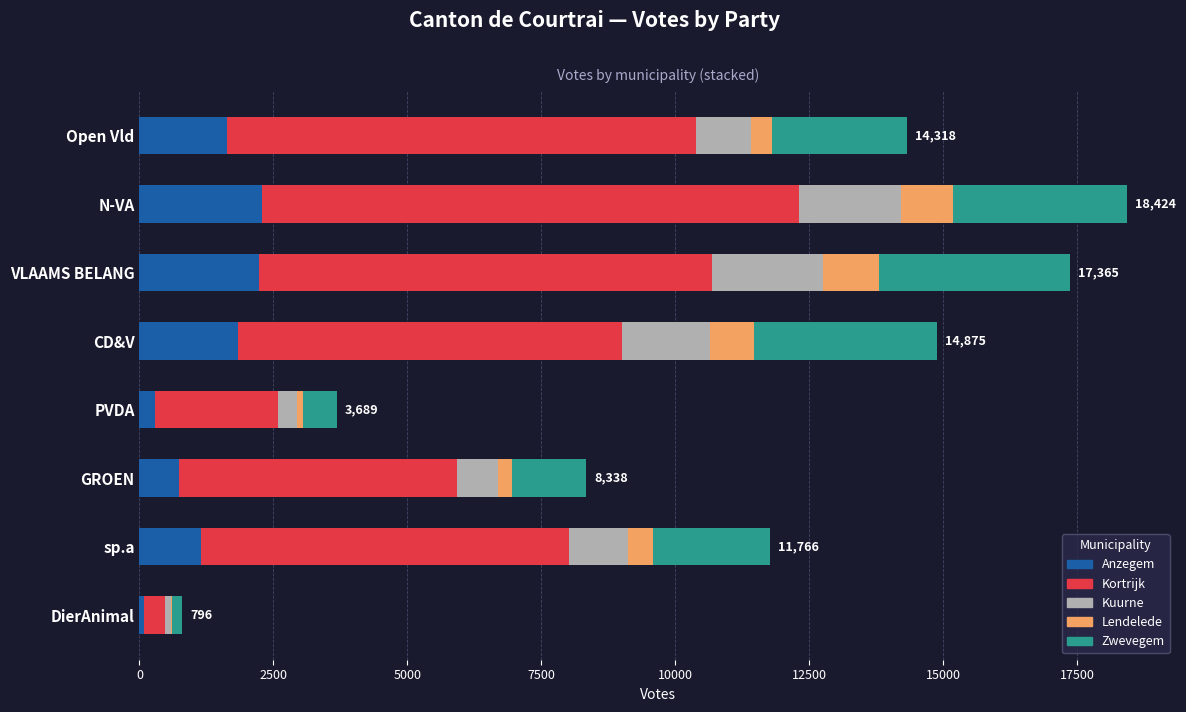

What is the total value across all series at N-VA?

18424